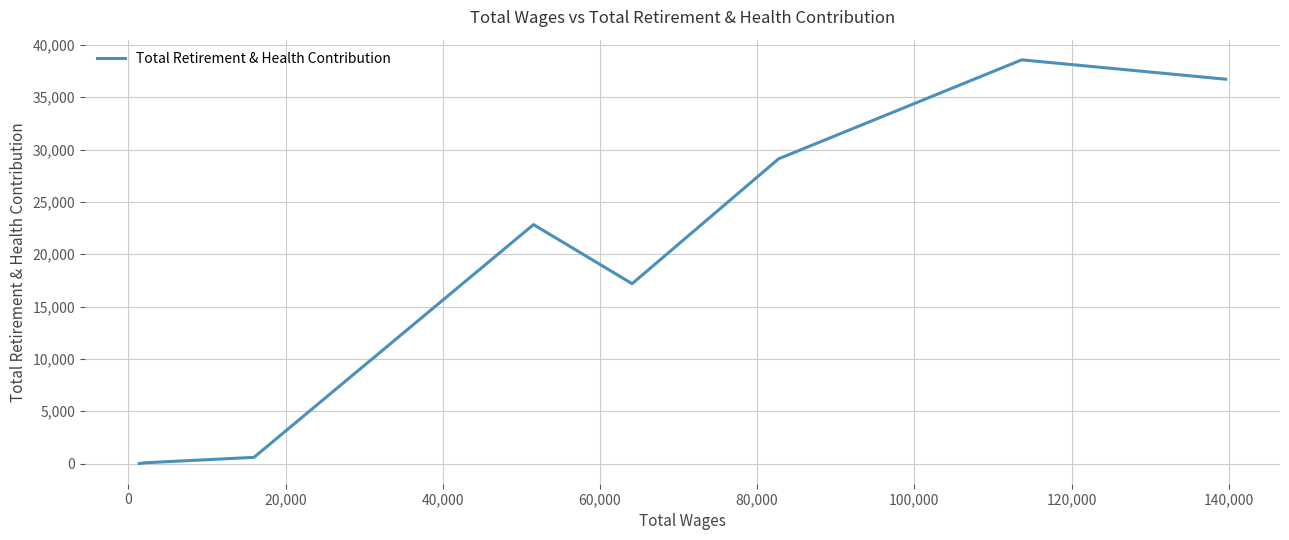

What is the difference between the maximum and minimum values?

38566